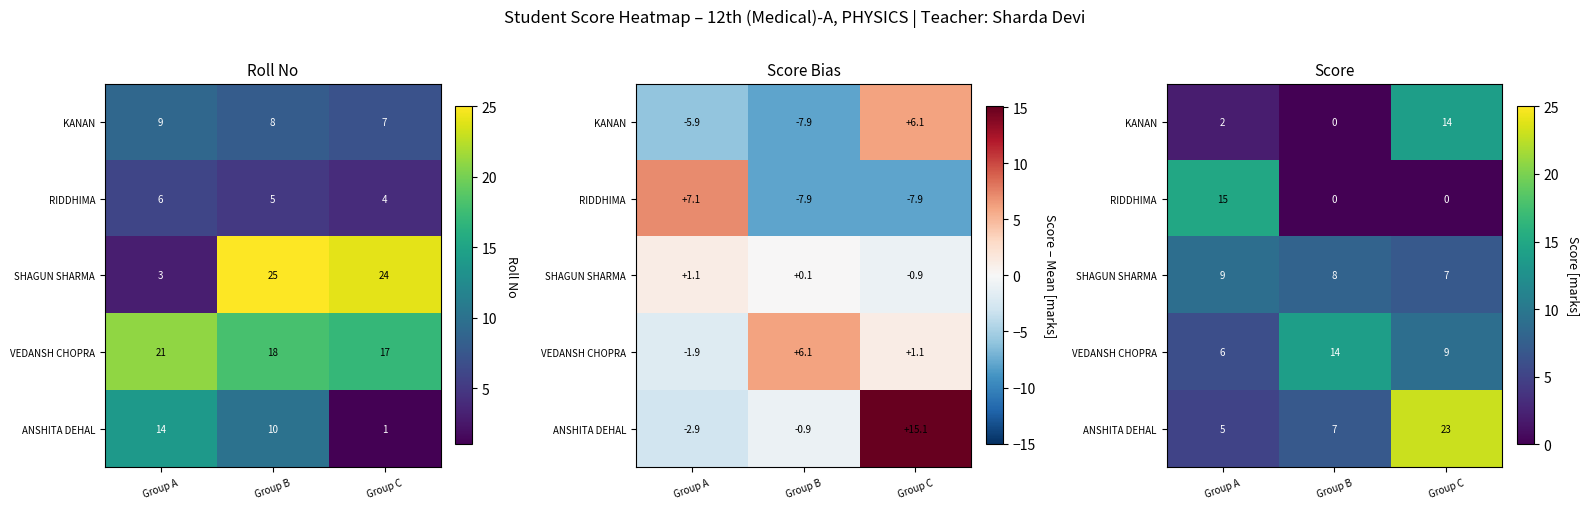

Is it true that VEDANSH CHOPRA equals 23 at Group B?

False